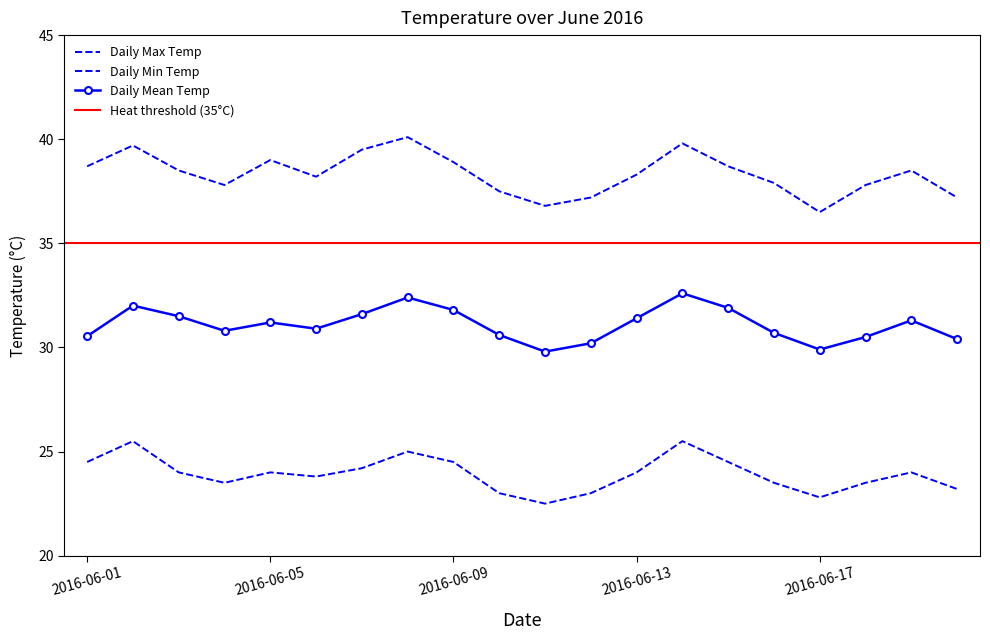

At which category does Daily Min Temp reach its first local peak?

2016-06-02